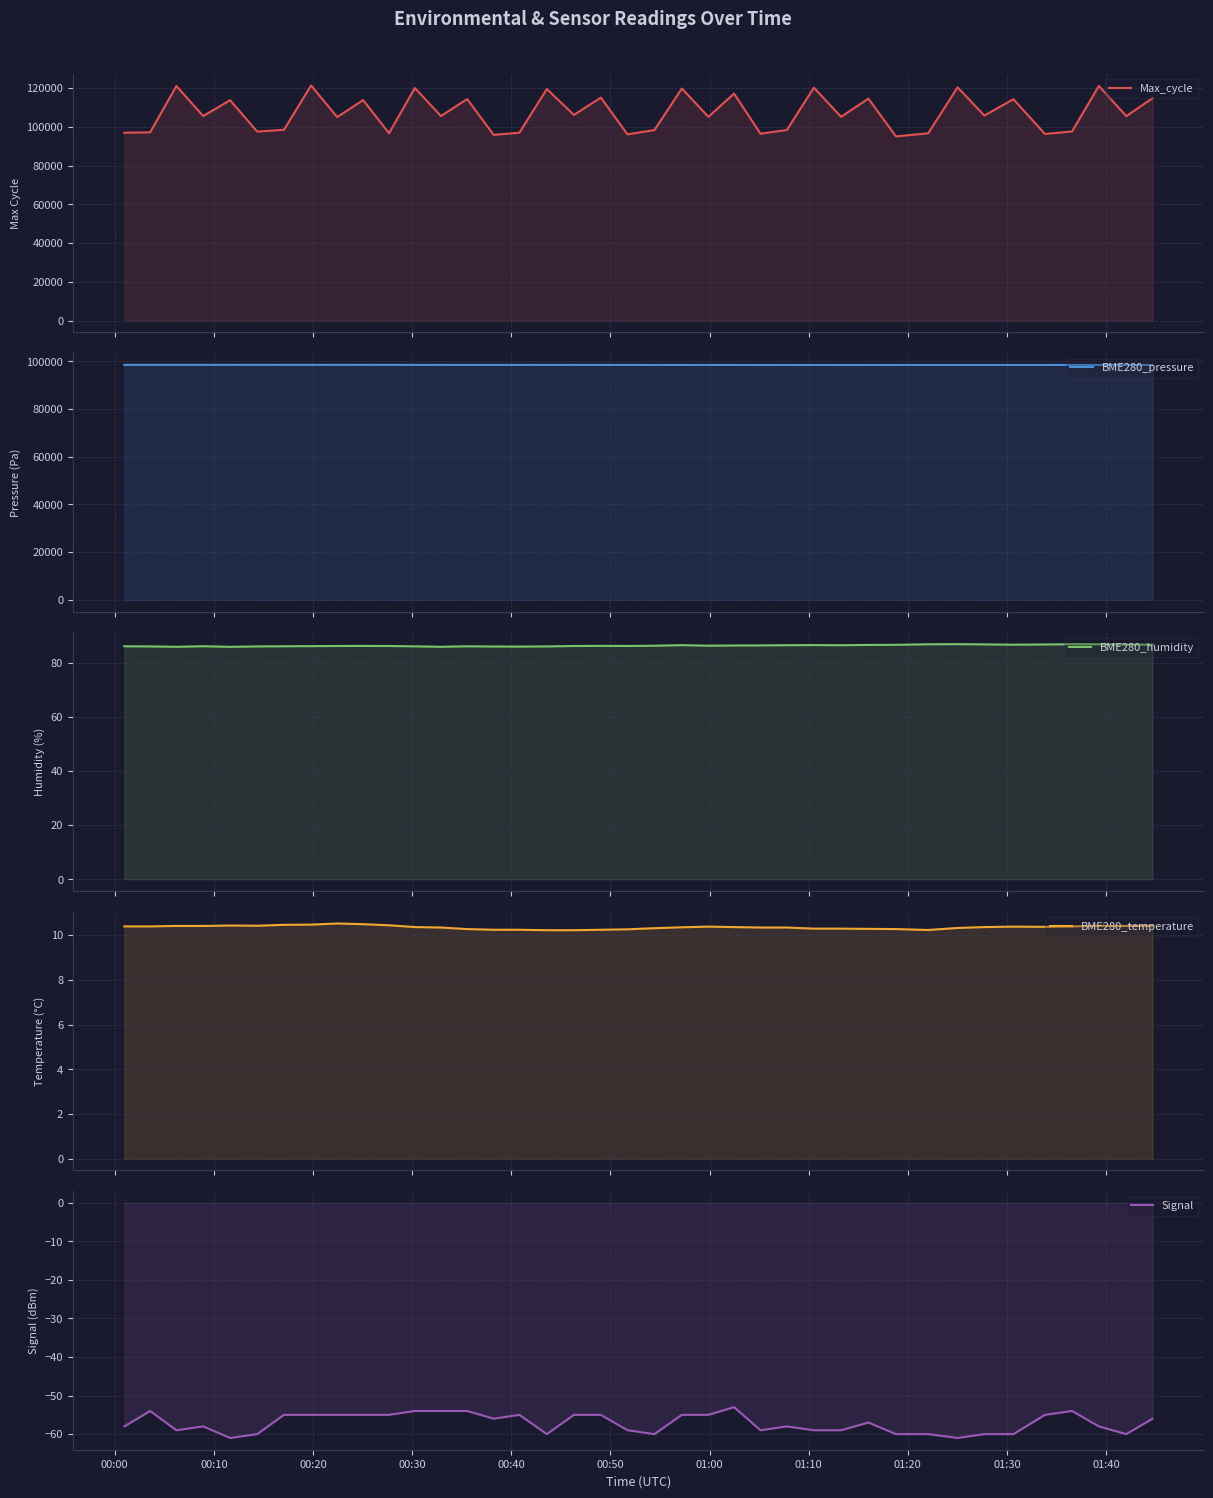

Where does the BME280_humidity series first go above 86?

00:00